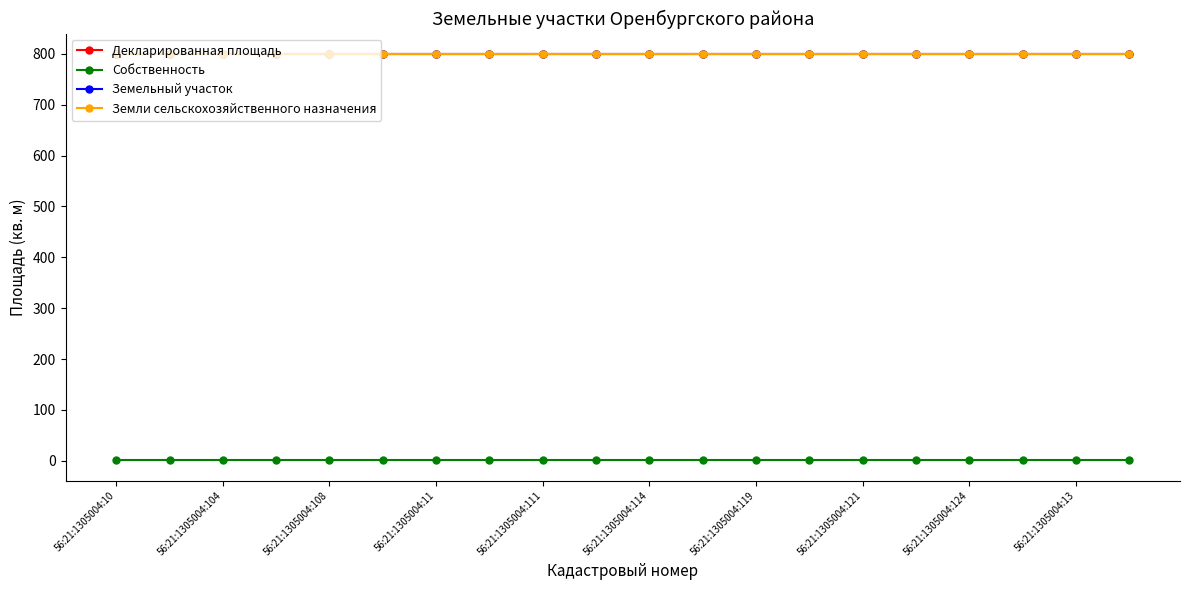

Does the chart have visible grid lines?

No